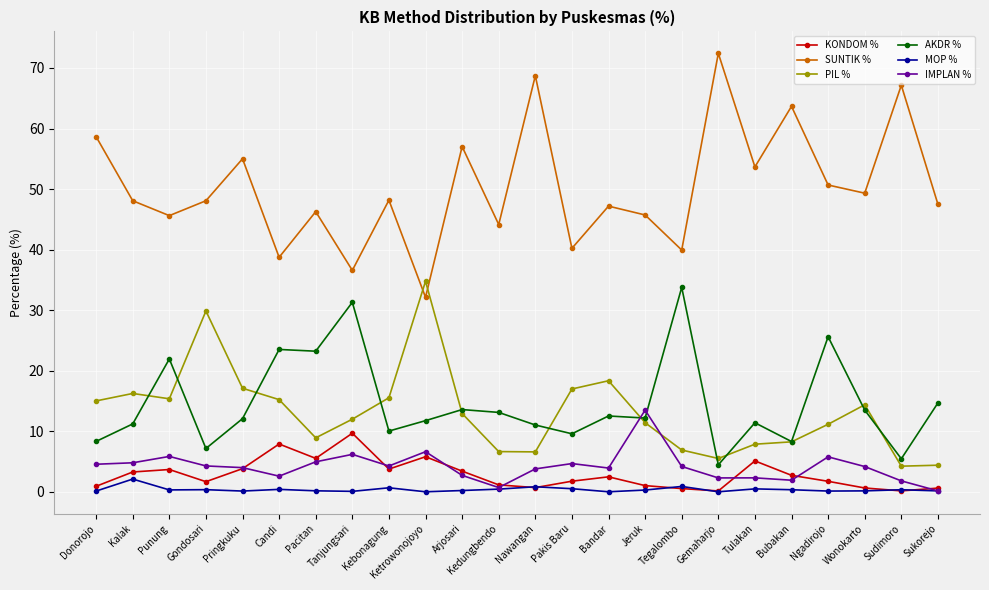

The value of PIL % at Pringkuku is 7.6. True or false?

False